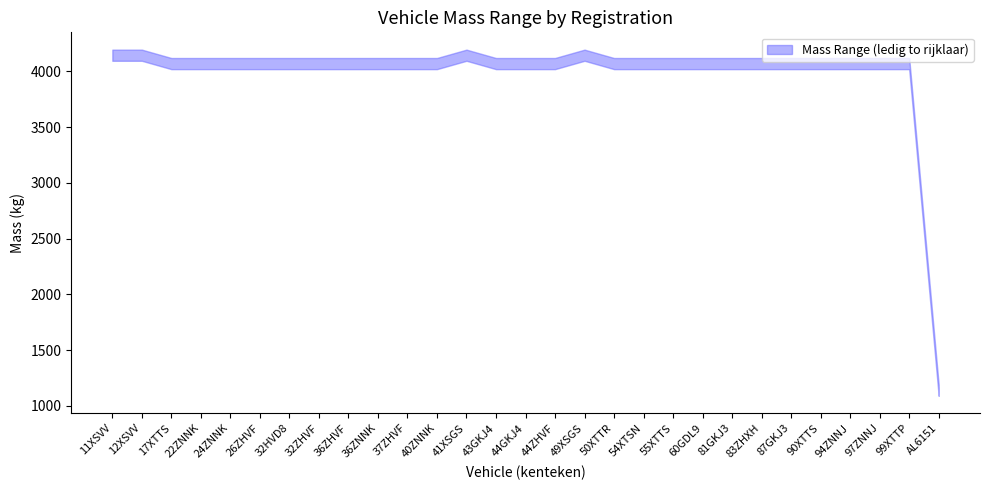

At 26ZHVF, list the series in order from smallest to largest.

massa_ledig_voertuig, massa_rijklaar